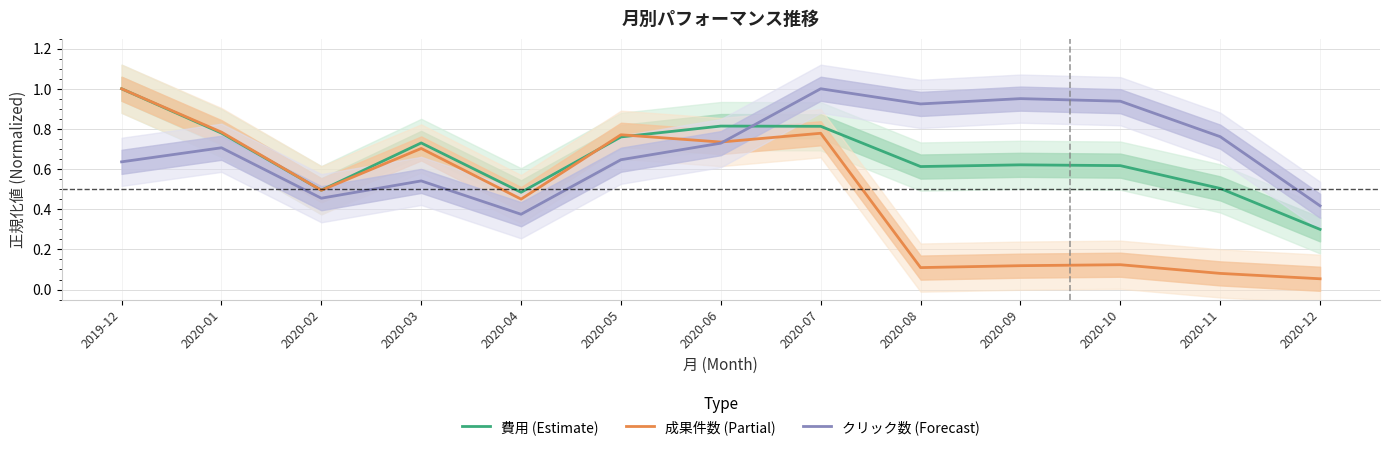

How many lines are shown in the chart?

3